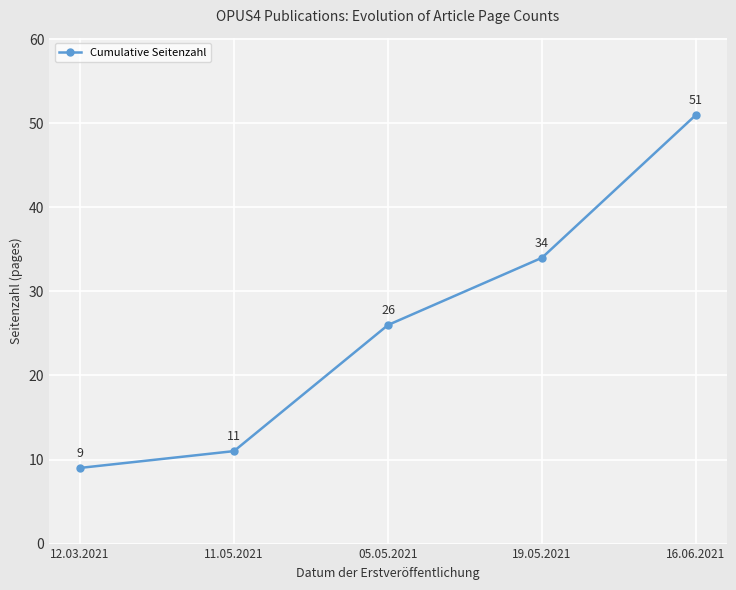

List the labels in order of value, largest first.

16.06.2021, 19.05.2021, 05.05.2021, 11.05.2021, 12.03.2021